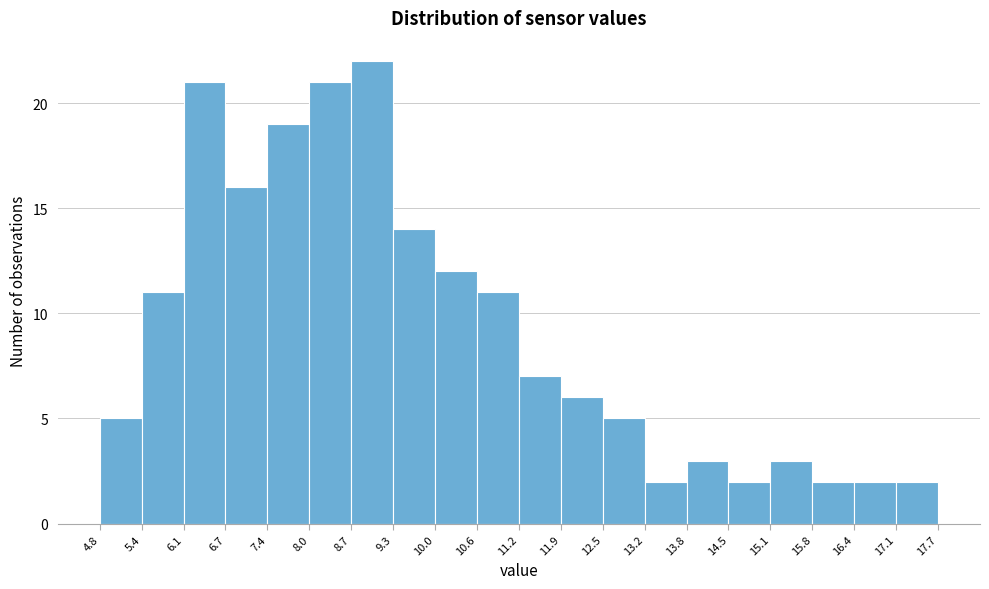

Over which range of the x-axis is the bar tallest?

8.7 to 9.3